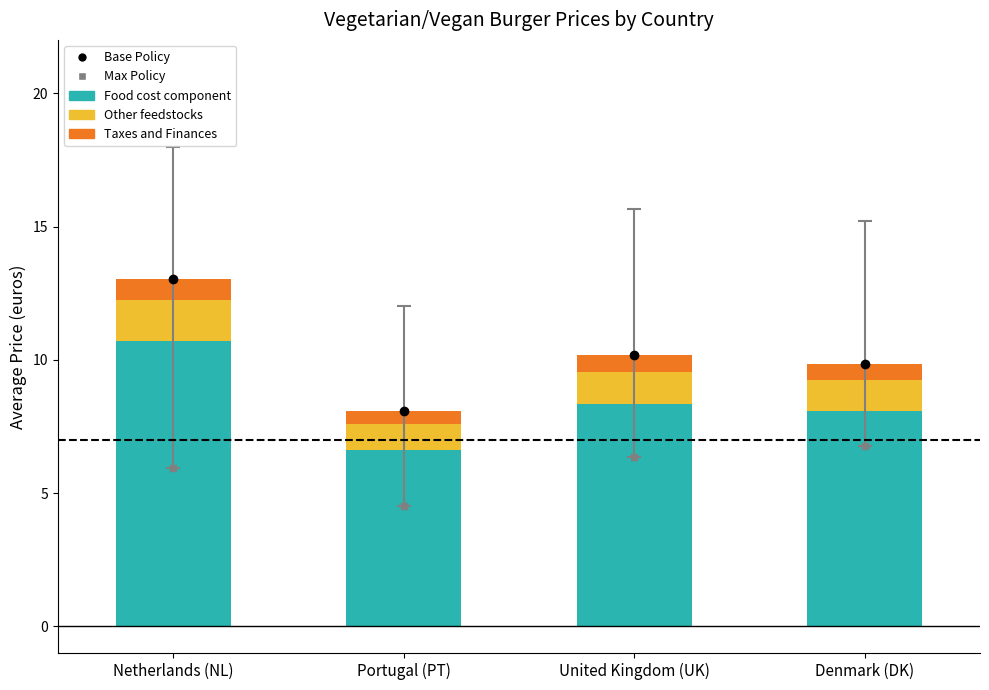

Count the number of categories in the chart.

4